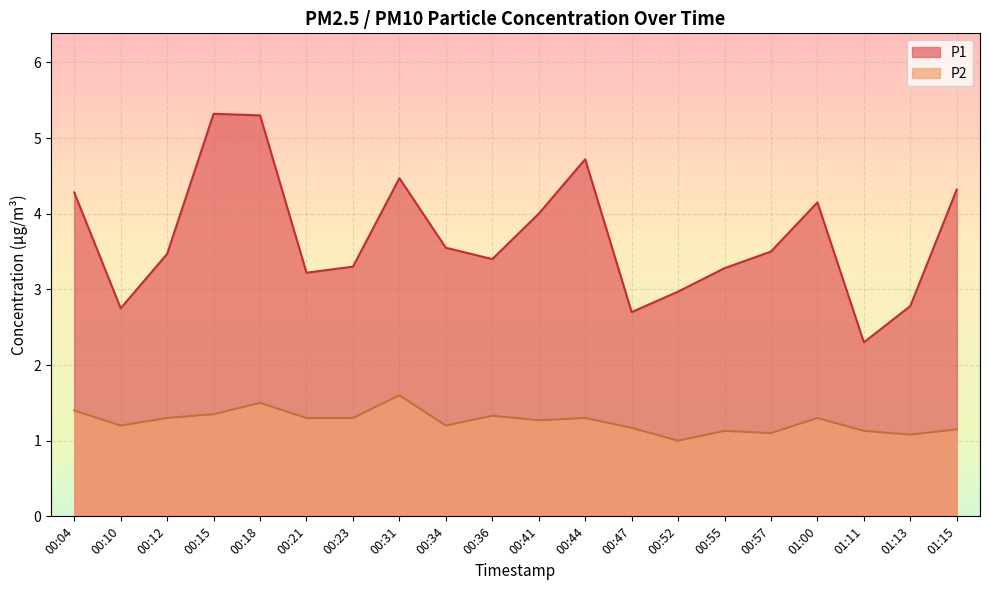

Is it true that P2 equals 1.2 at 00:47?

True